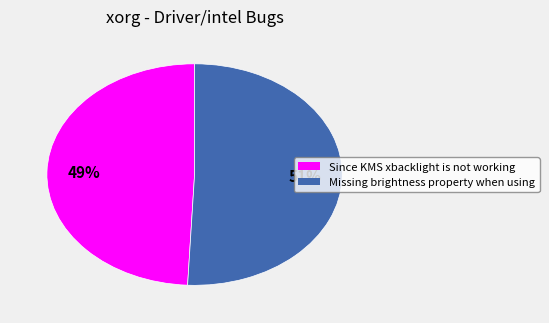

To the nearest percent, what is the difference between the Missing brightness property when using and Since KMS xbacklight is not working slice percentages?

2%